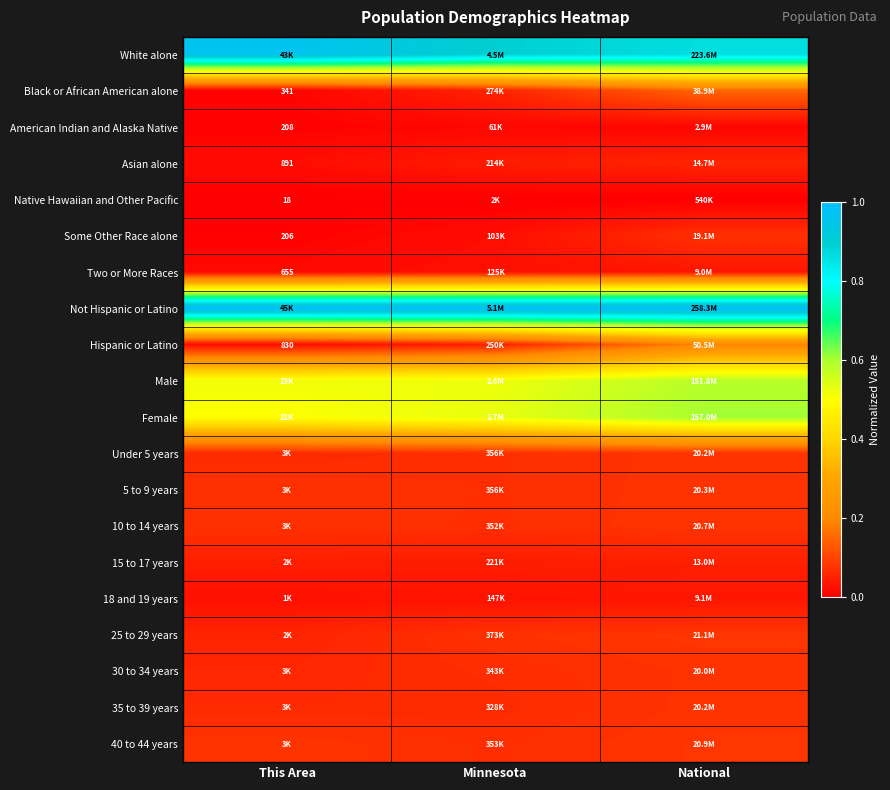

The Two or More Races series shows 0.0 at National. True or false?

False